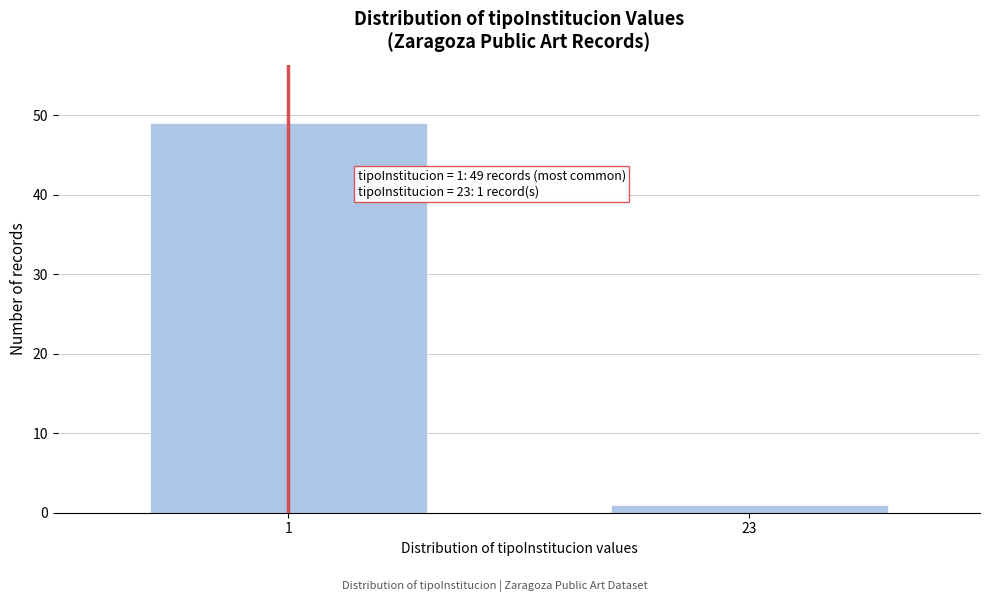

Reading right to left, transcribe all the data shown in this chart.

23=1	1=49